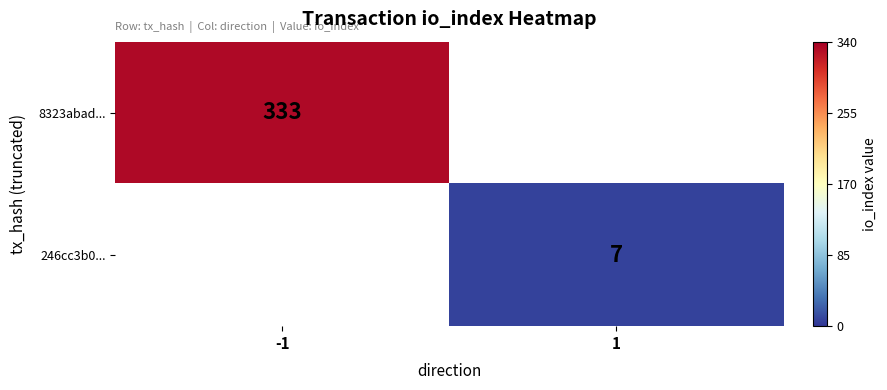

At how many categories does at least one series exceed 171?

1